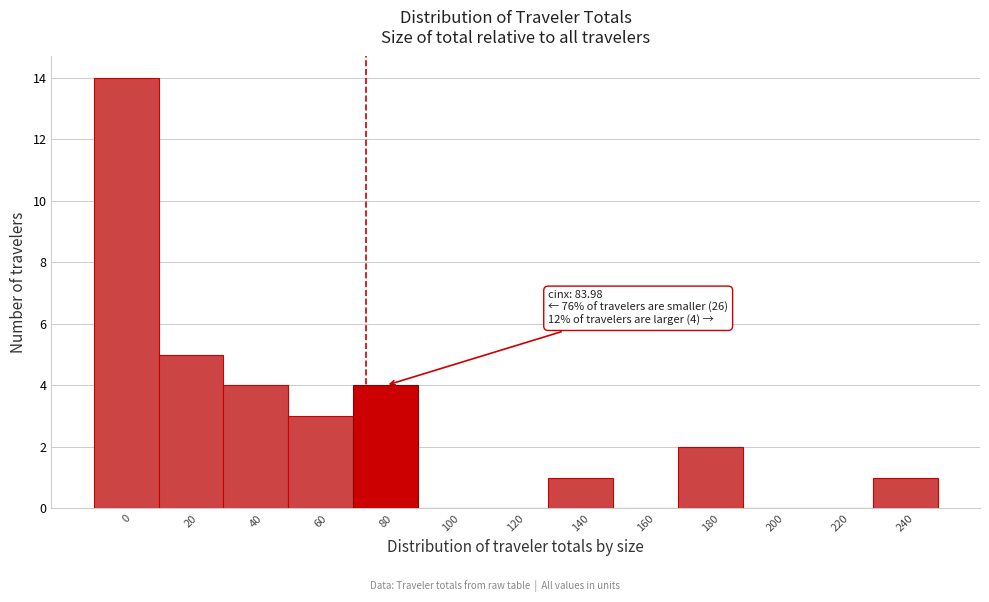

Reading left to right, what are all the values shown in this chart?

0=14	20=5	40=4	60=3	80=4	100=0	120=0	140=1	160=0	180=2	200=0	220=0	240=1